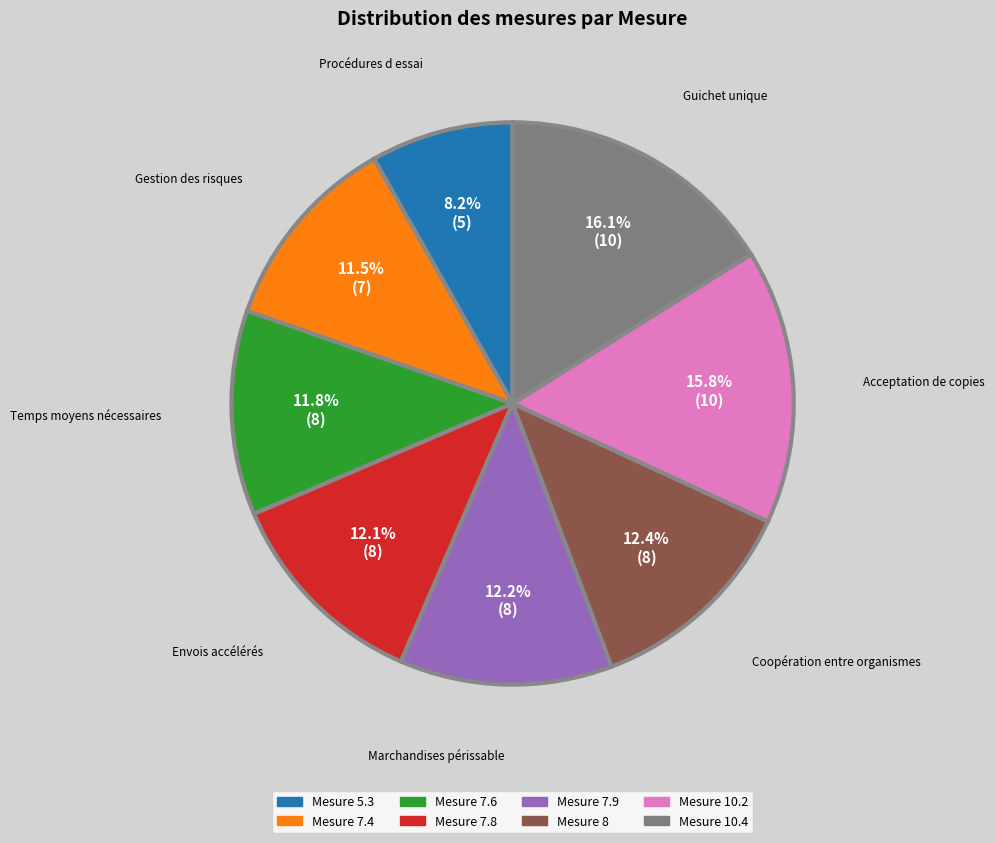

Is there any slice that represents more than half of the pie?

No